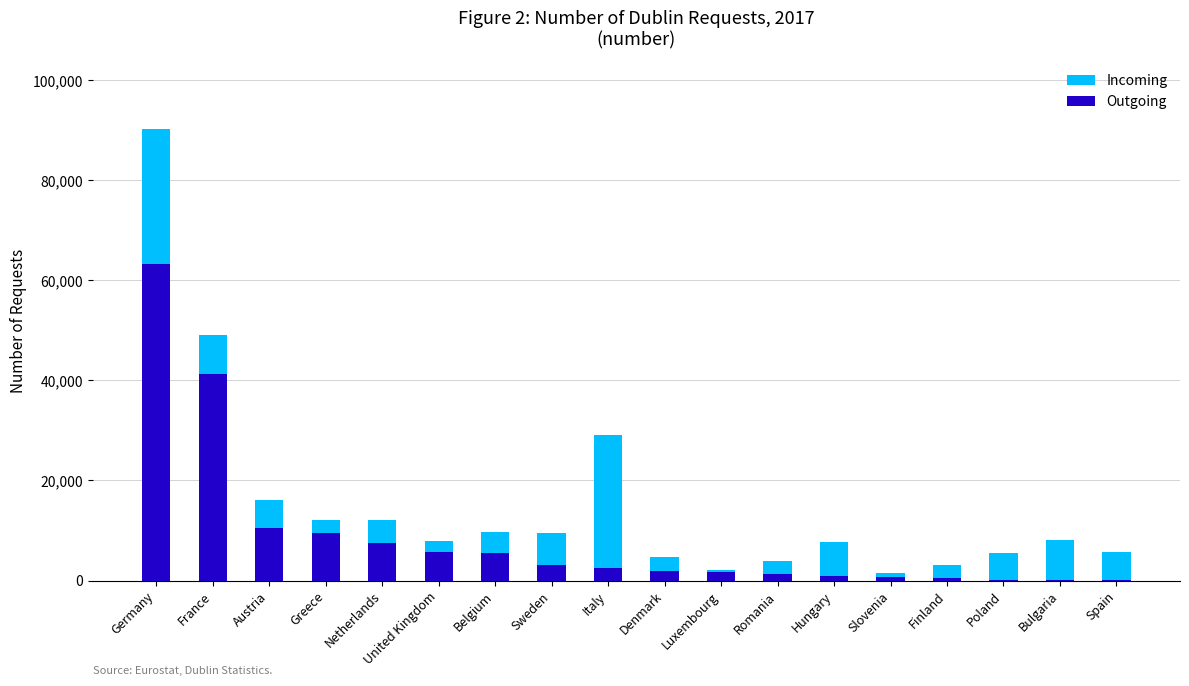

At which category is the sum across all series the highest?

Germany